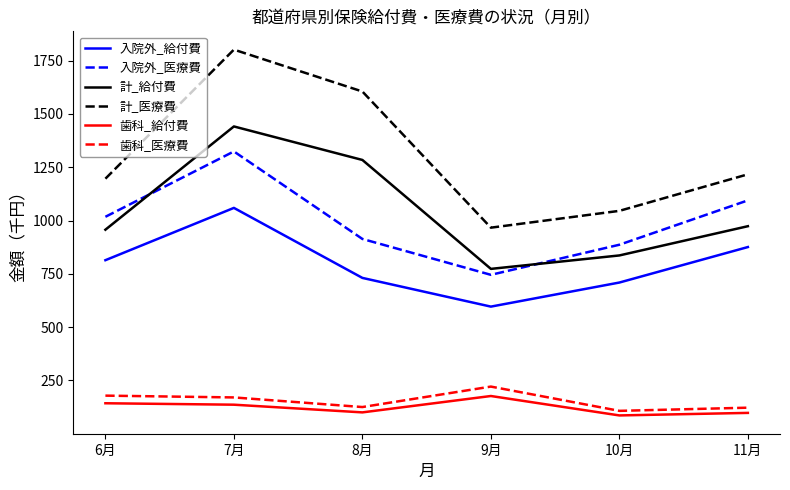

Which series has the largest range (max minus min)?

計_医療費